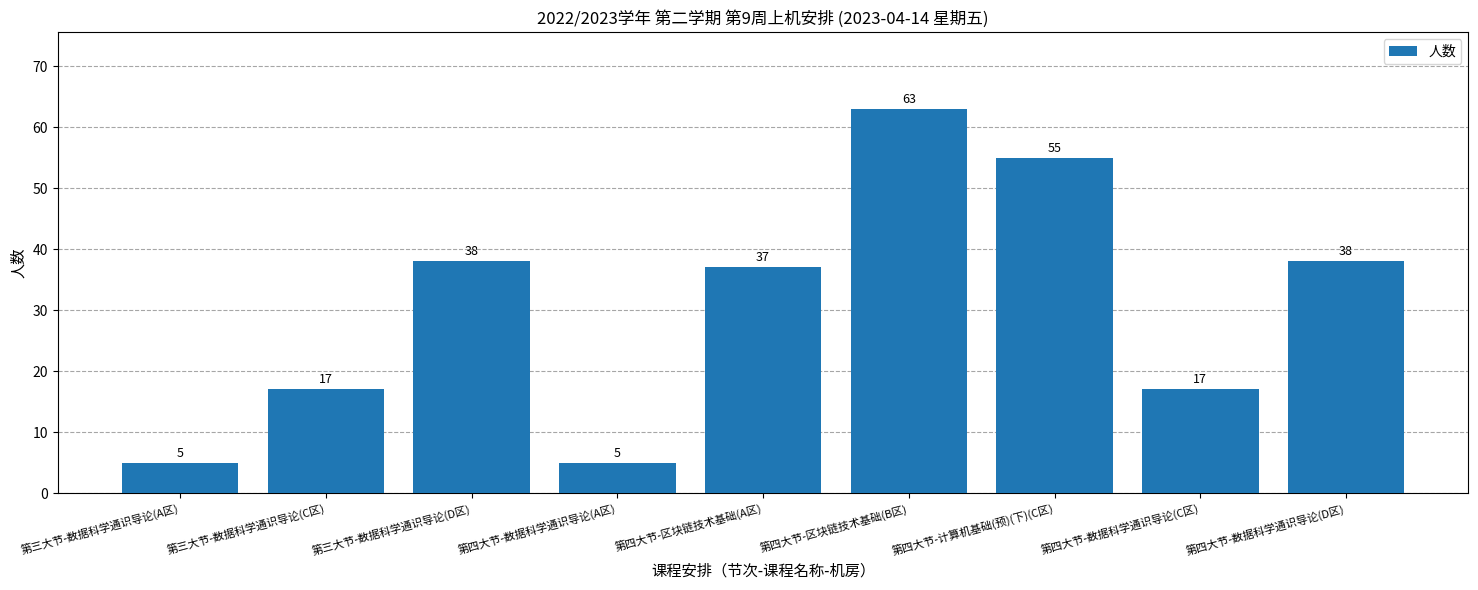

What is the value of the 3rd bar from the left?

38